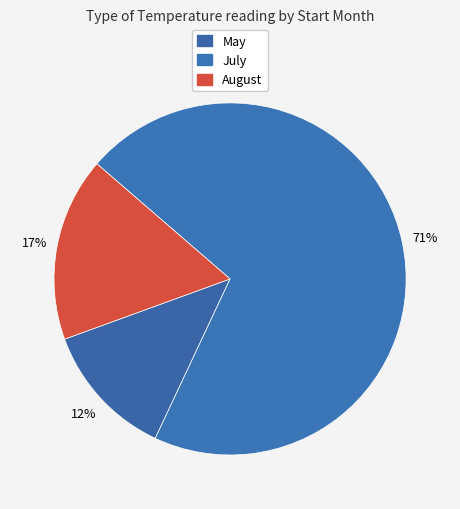

How many segments does this pie chart have?

3